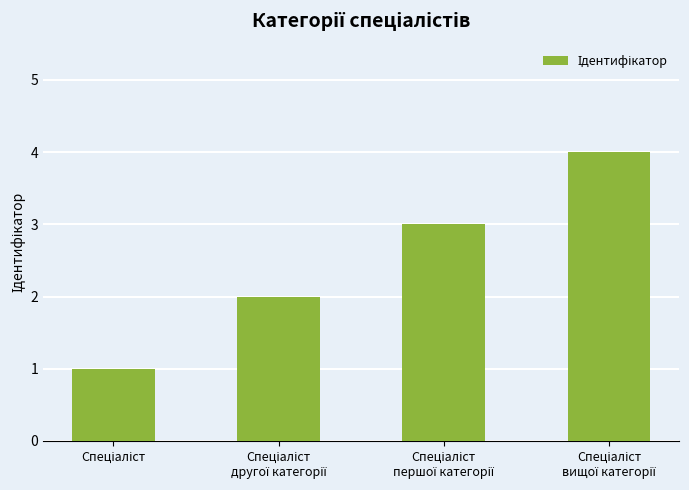

What is the value of the 1st bar from the left?

1